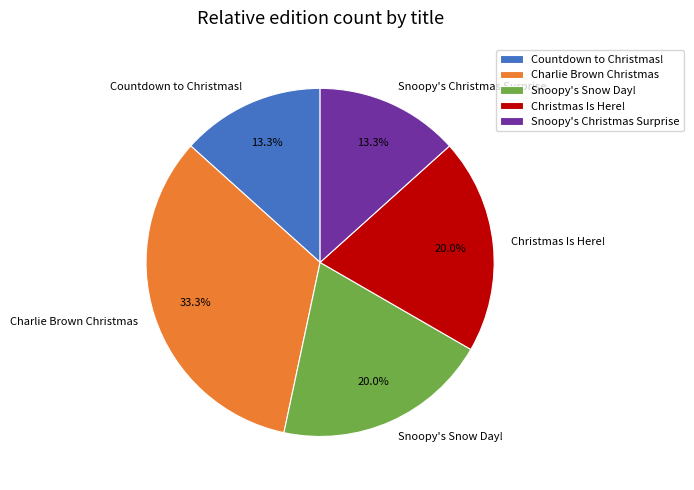

What percentage is the Snoopy's Snow Day! slice, to the nearest percent?

20%